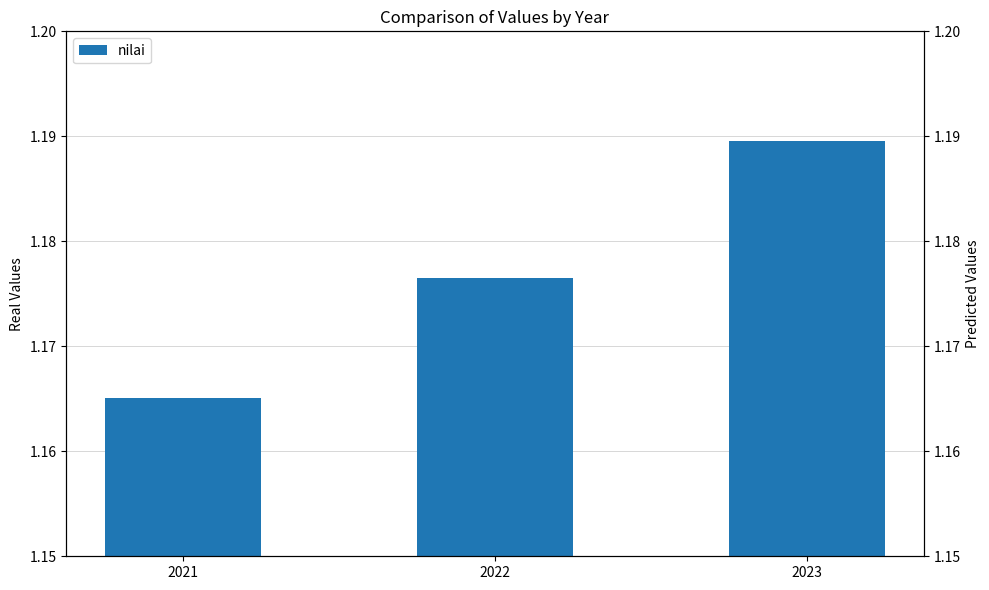

Is it true that the value at 2022 is 1.2?

True